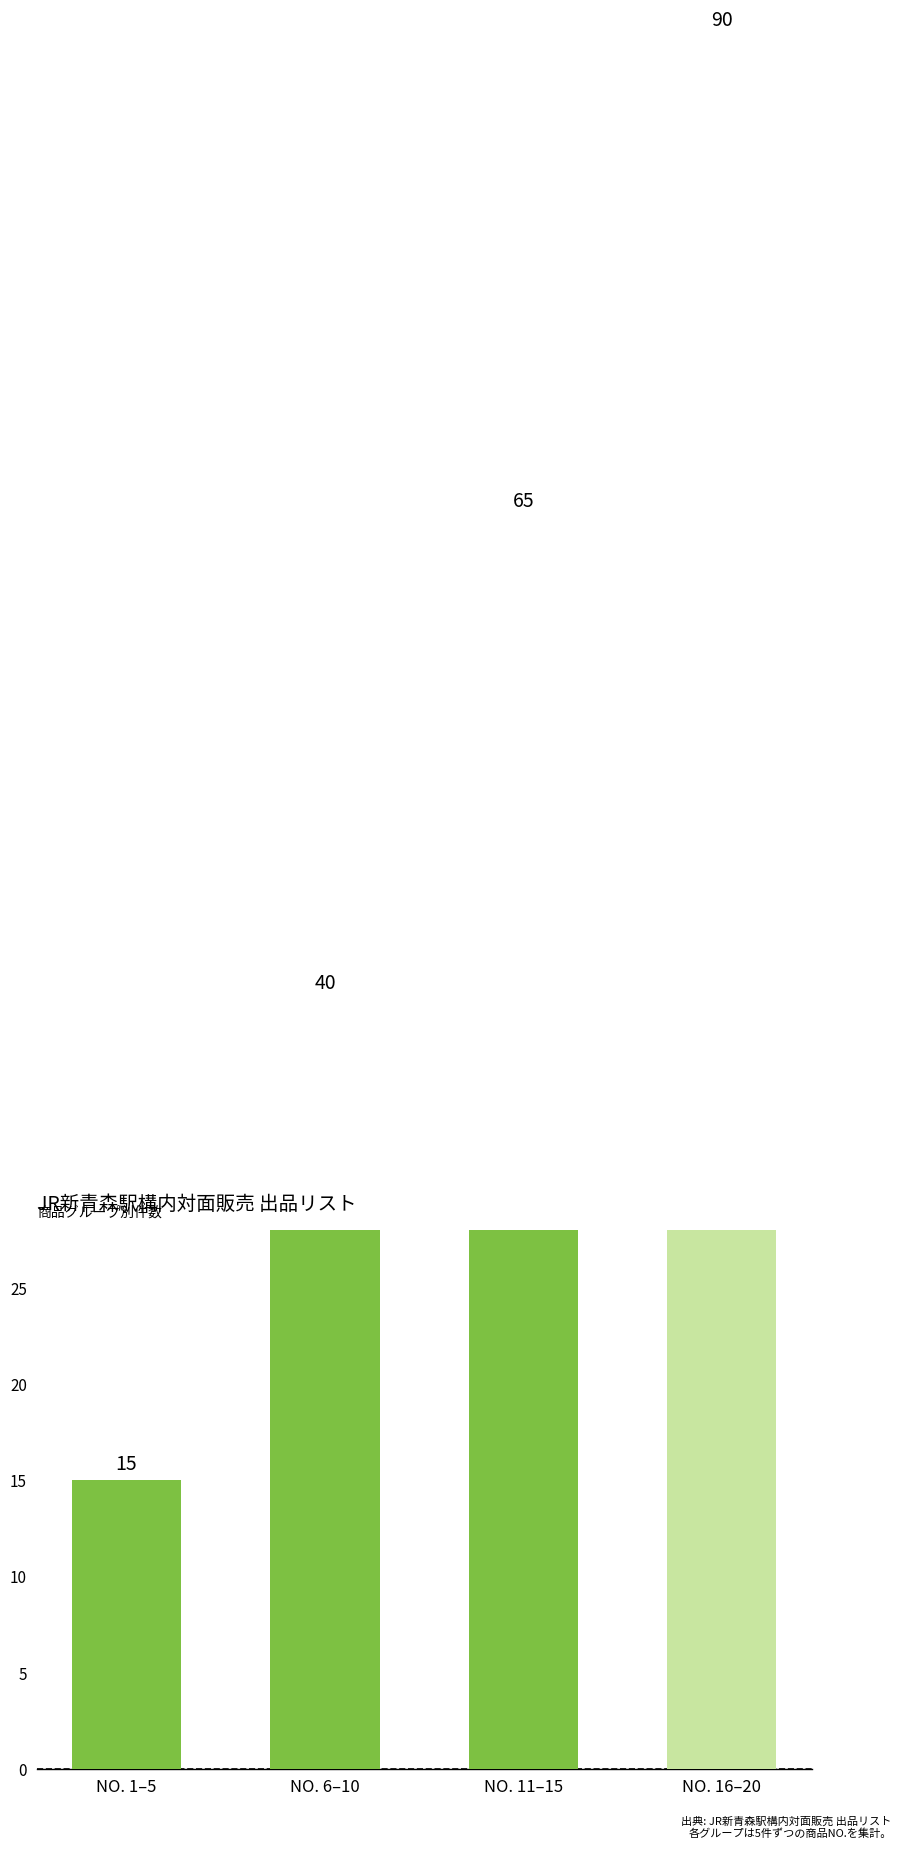

Rank the categories by value from lowest to highest.

NO. 1–5, NO. 6–10, NO. 11–15, NO. 16–20